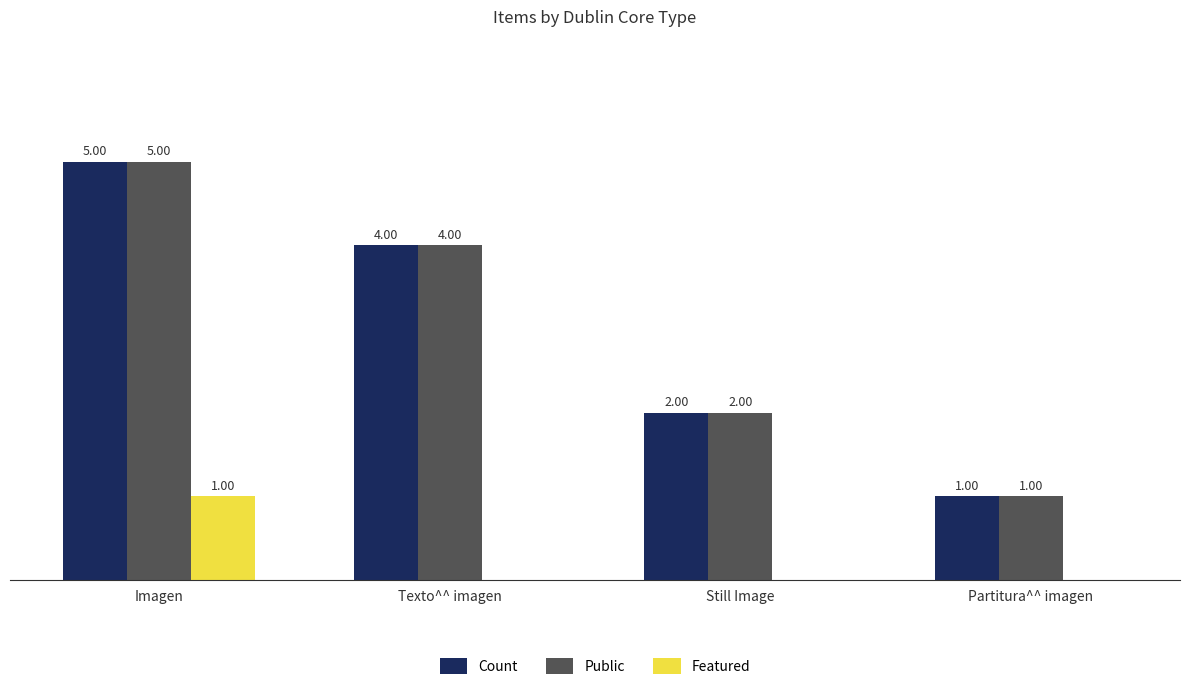

Is the value of Public at Texto^^ imagen greater than the value of Featured at Texto^^ imagen?

Yes